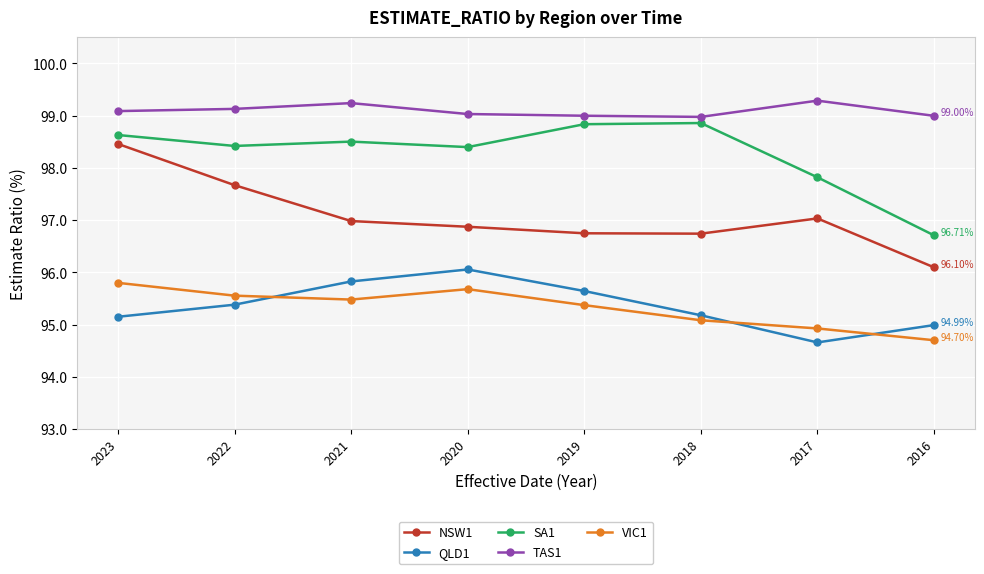

The QLD1 series shows 124.5 at 2016. True or false?

False